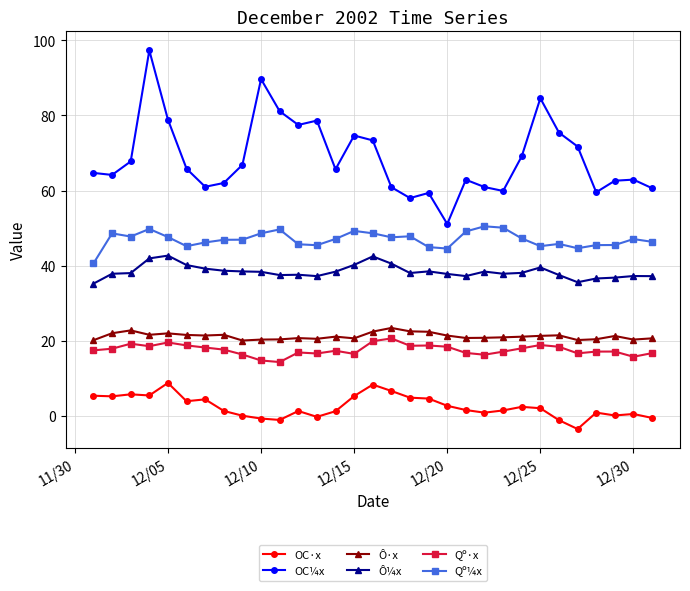

True or false: Qº·x and OC¼x intersect in this chart.

False